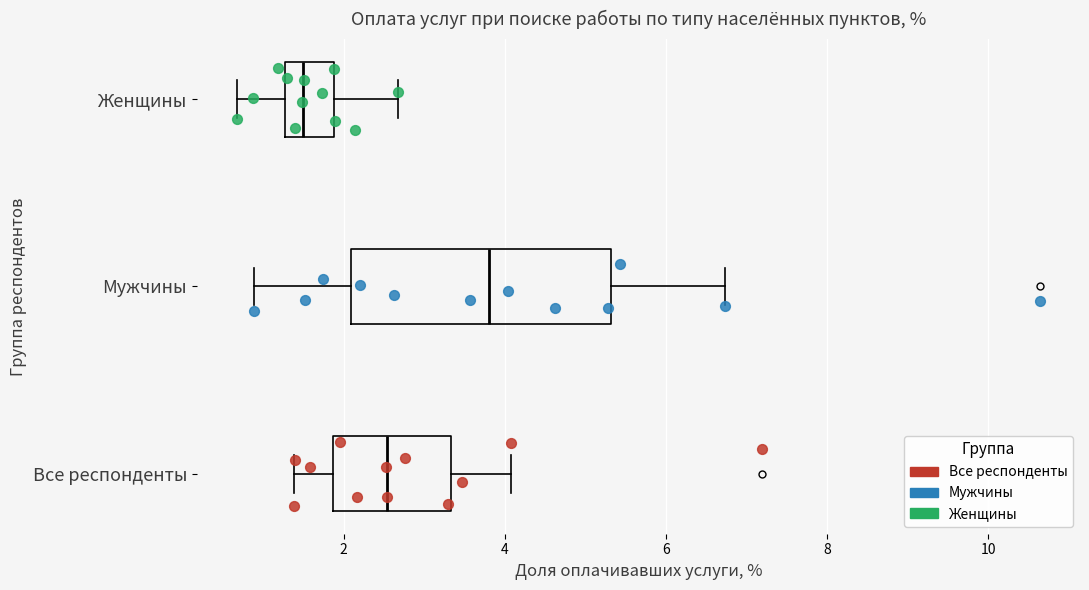

Reading bottom to top, transcribe this box plot: for each box, give where its median line is, the range the box spans, and where its two whiskers end, as read against the x-axis. The values are not printed on the chart, so give them approximately, as read against the axis.

Все респонденты: median 2.6, box 1.8 to 3.4, whiskers 1.4 to 4.0
Мужчины: median 3.8, box 2.0 to 5.4, whiskers 0.8 to 6.8
Женщины: median 1.4, box 1.2 to 1.8, whiskers 0.6 to 2.6